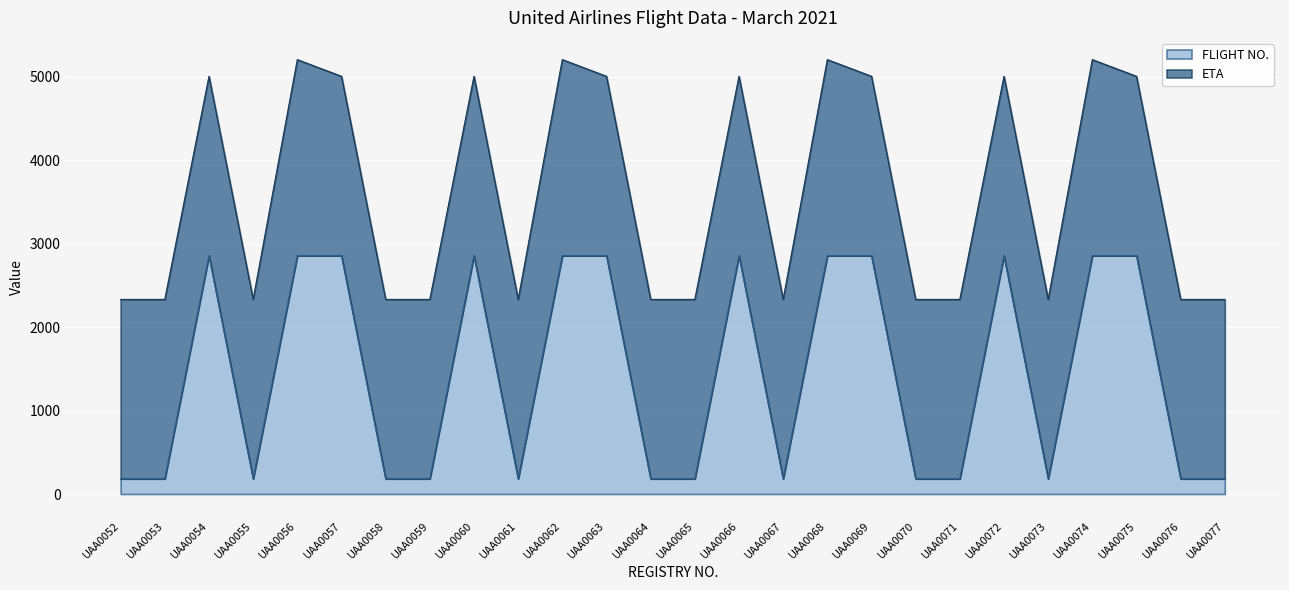

At which category does the data reach its first local valley?

UAA0055